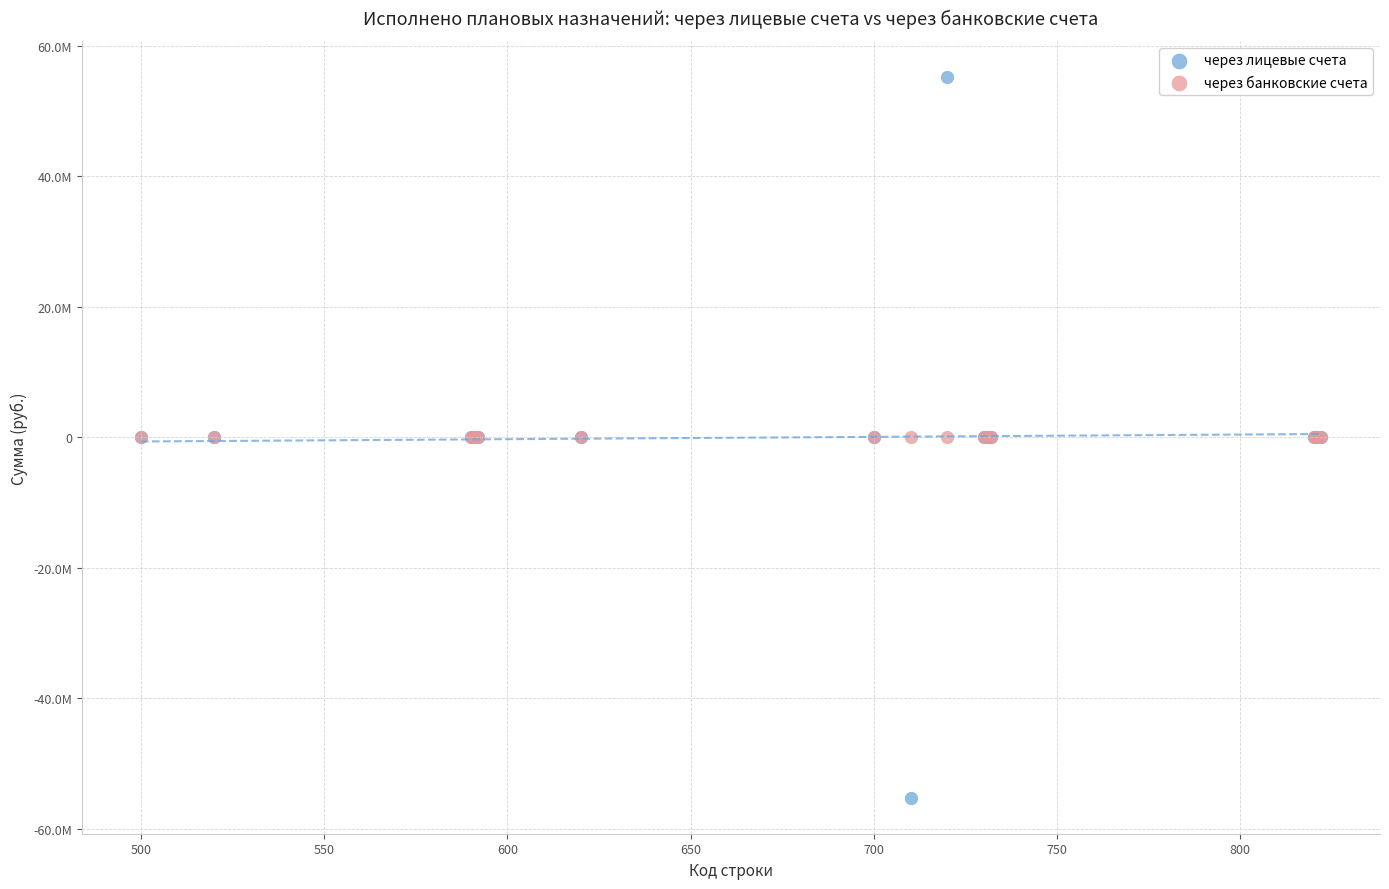

What are all the series names shown in the legend?

через лицевые счета, через банковские счета